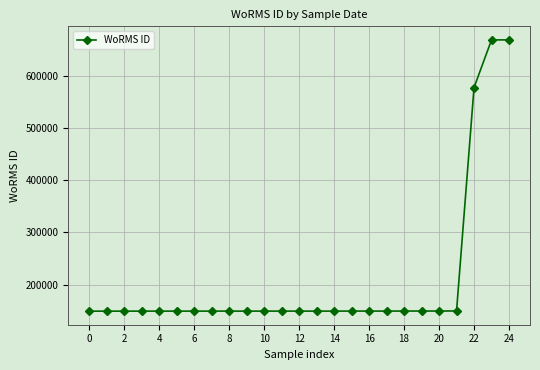

What is the smallest value displayed?

148917